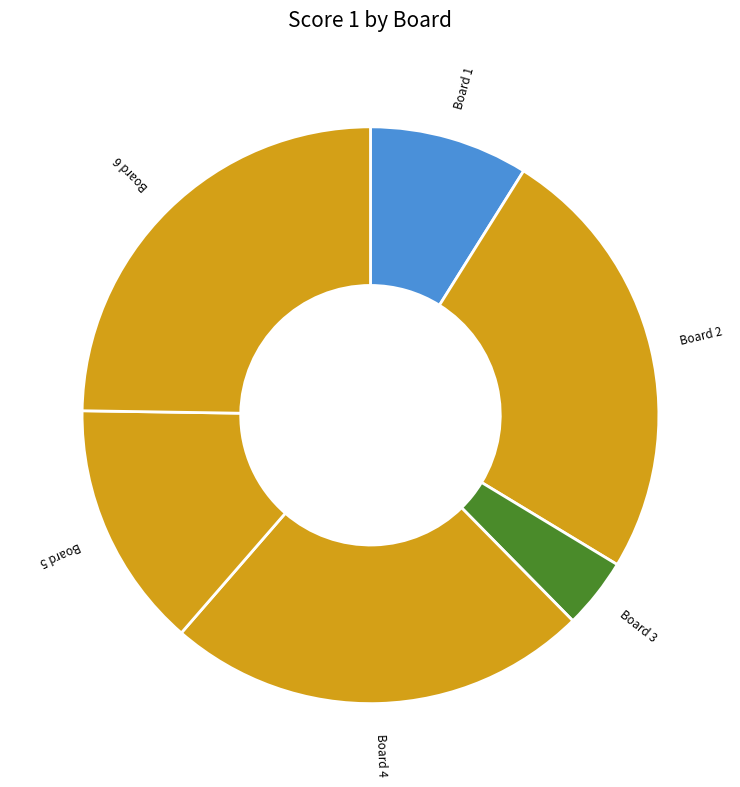

Between Board 4 and Board 2, which is larger?

Board 2